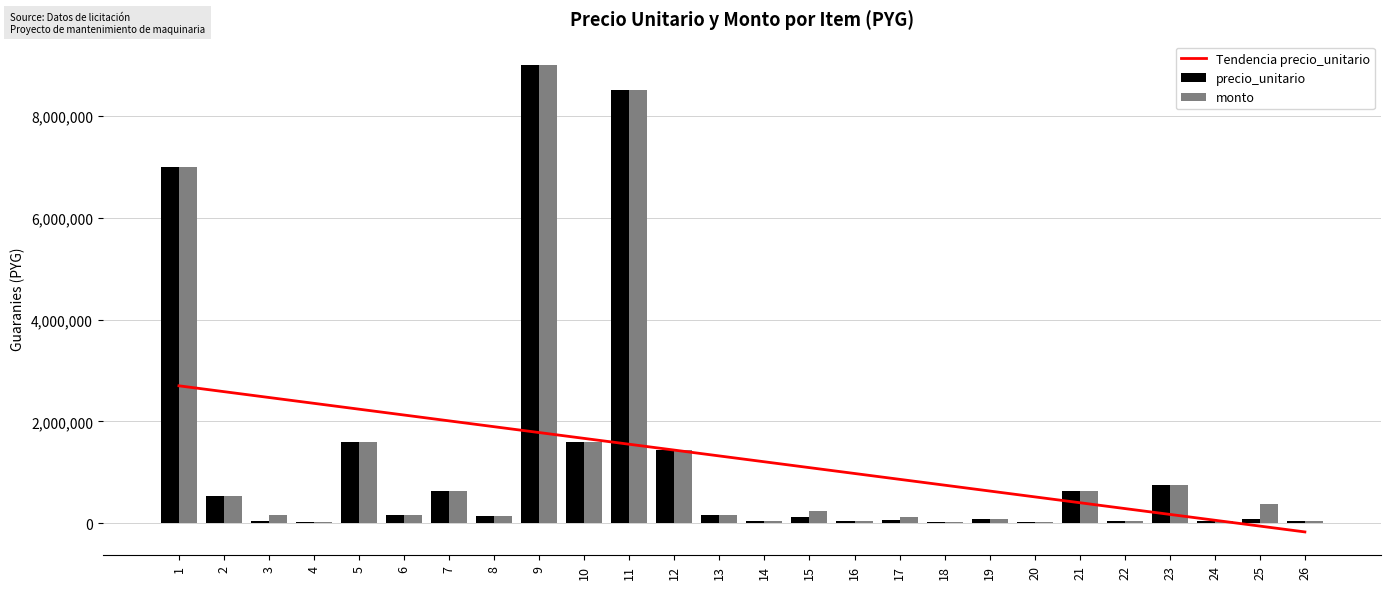

What is the sum of all monto values?

33501200